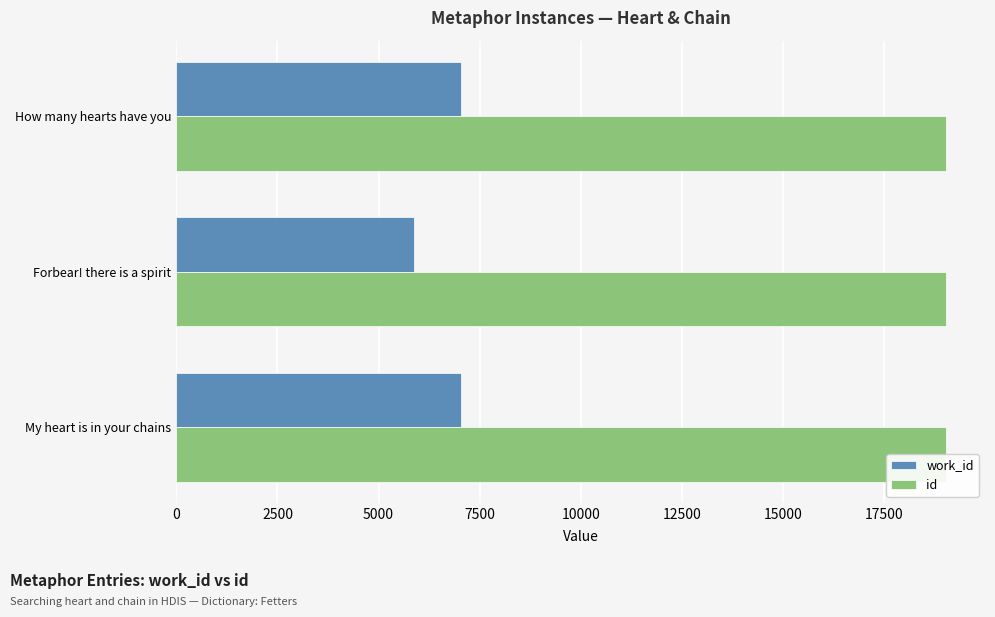

Reading right to left, transcribe all the data shown in this chart.

work_id: 7045	5874	7044
id: 19047	19045	19044